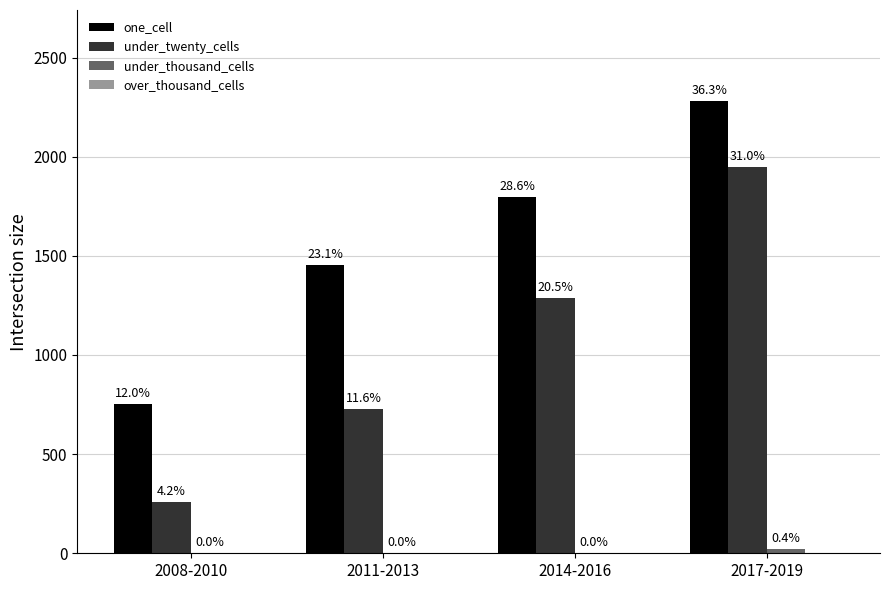

List the series in order of their peak value, highest first.

one_cell, under_twenty_cells, under_thousand_cells, over_thousand_cells